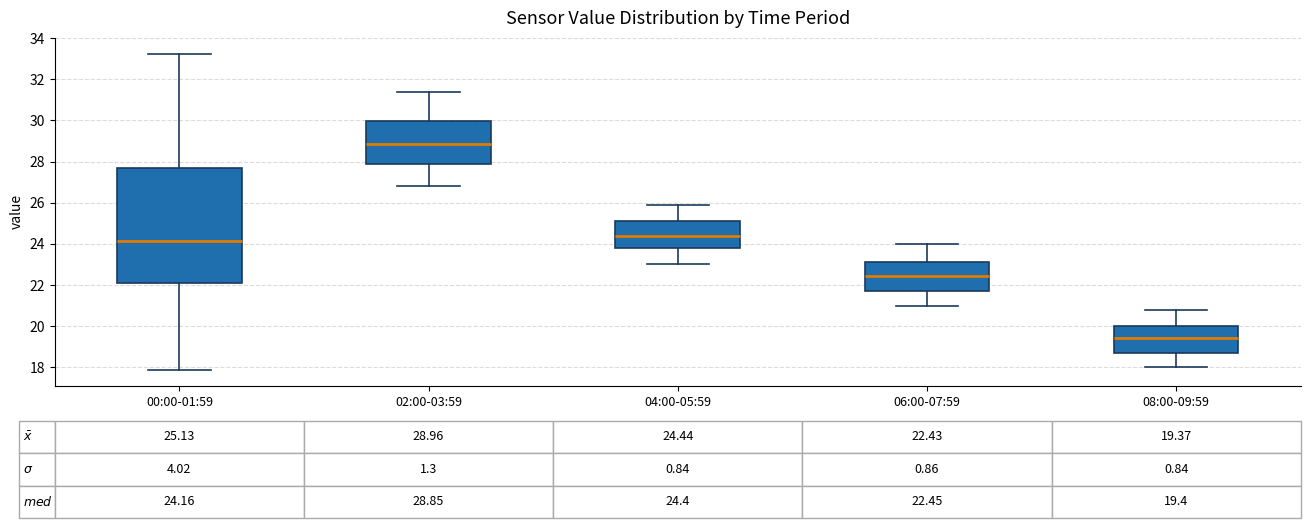

Which box has the highest median line?

02:00-03:59